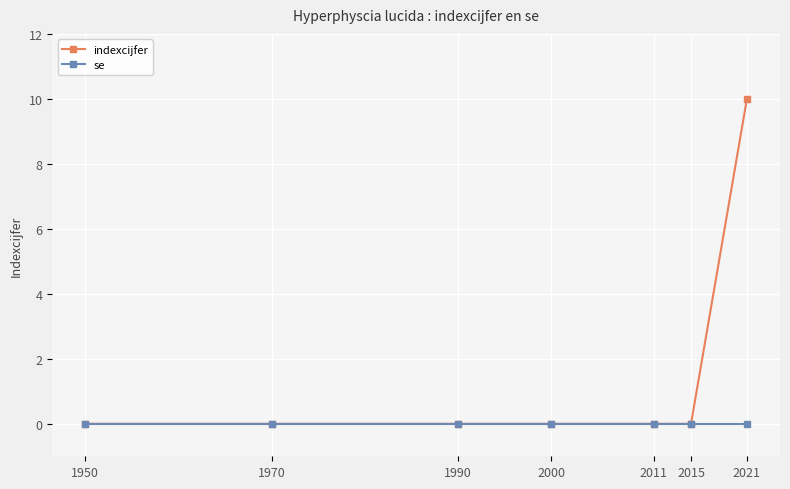

What is the difference between the maximum and minimum values in the indexcijfer series?

10